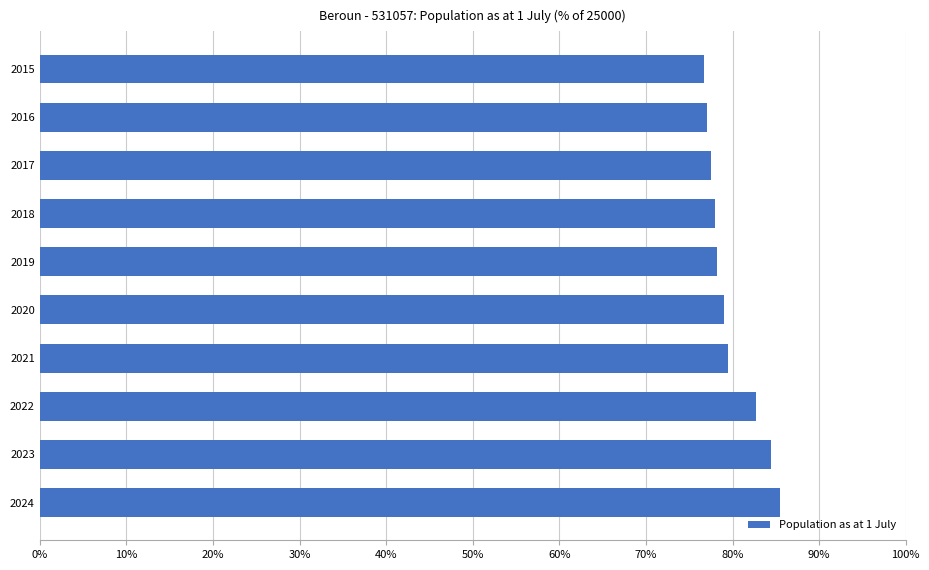

What is the average value?

79.9